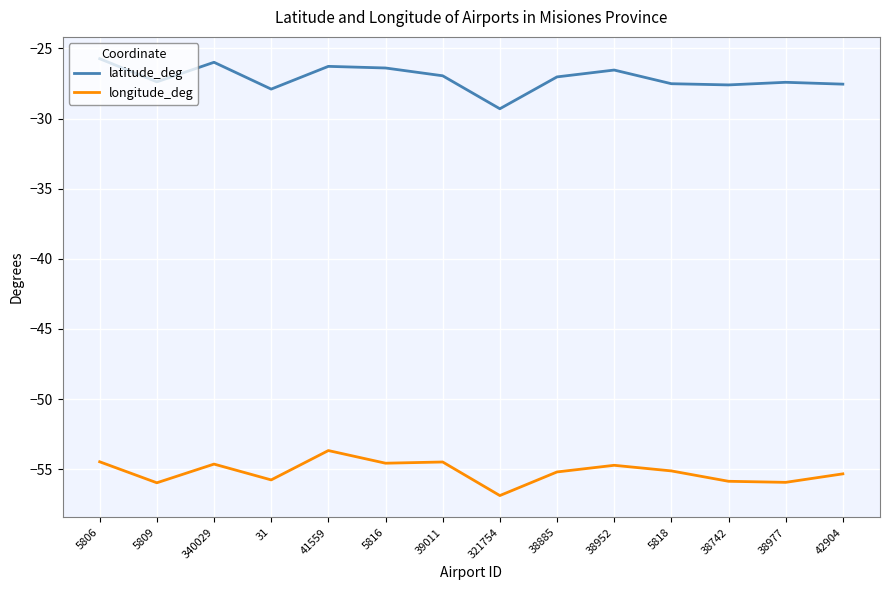

What is the difference between the maximum and minimum values in the longitude_deg series?

3.2